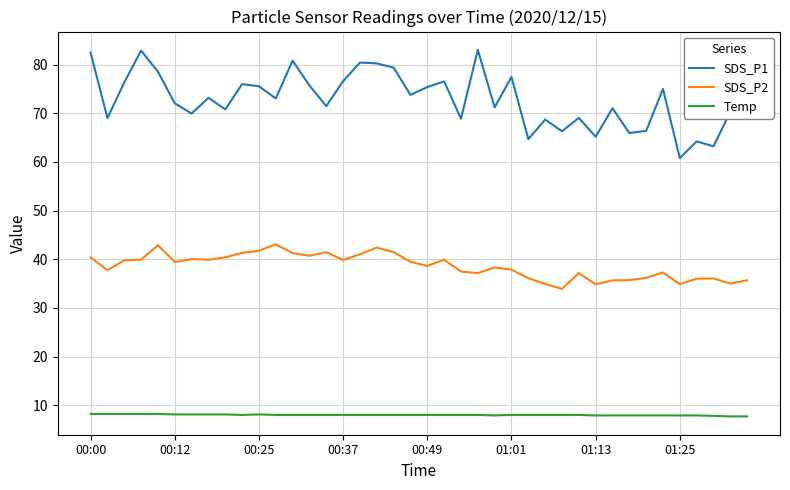

What is the minimum value for SDS_P1?

60.8